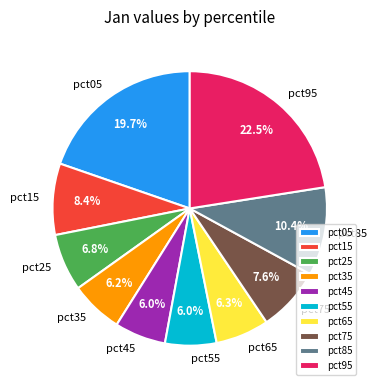

Is pct25 the majority of the pie?

No